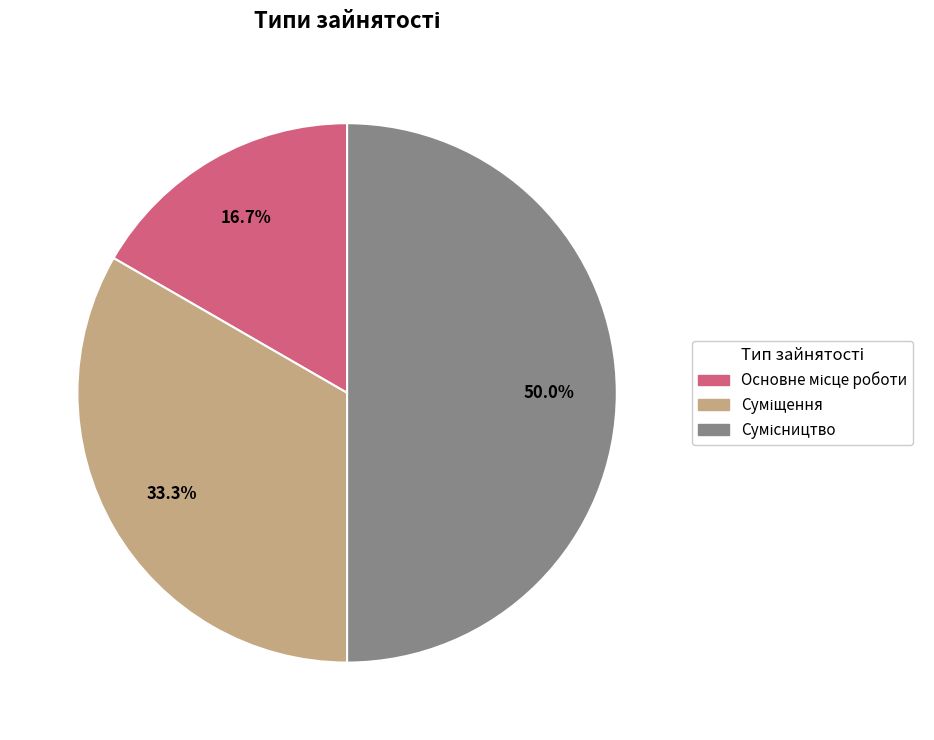

Which category has the biggest portion of the pie?

Сумісництво